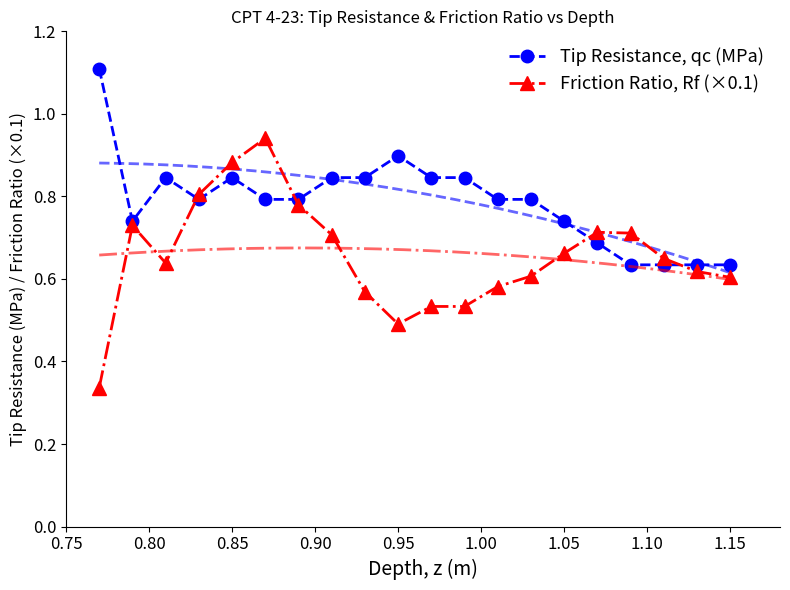

Is this an area chart (filled region under the line)?

No